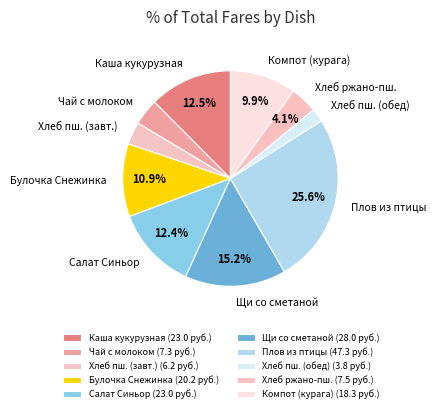

Count the number of slices in the pie.

10